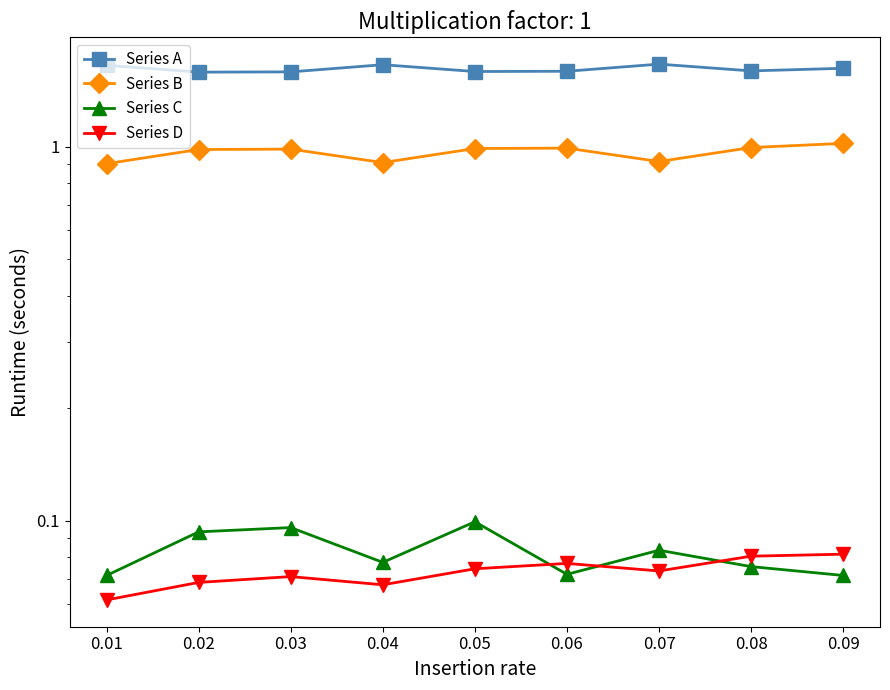

True or false: Series C has a value of 0.1 at 0.02.

False